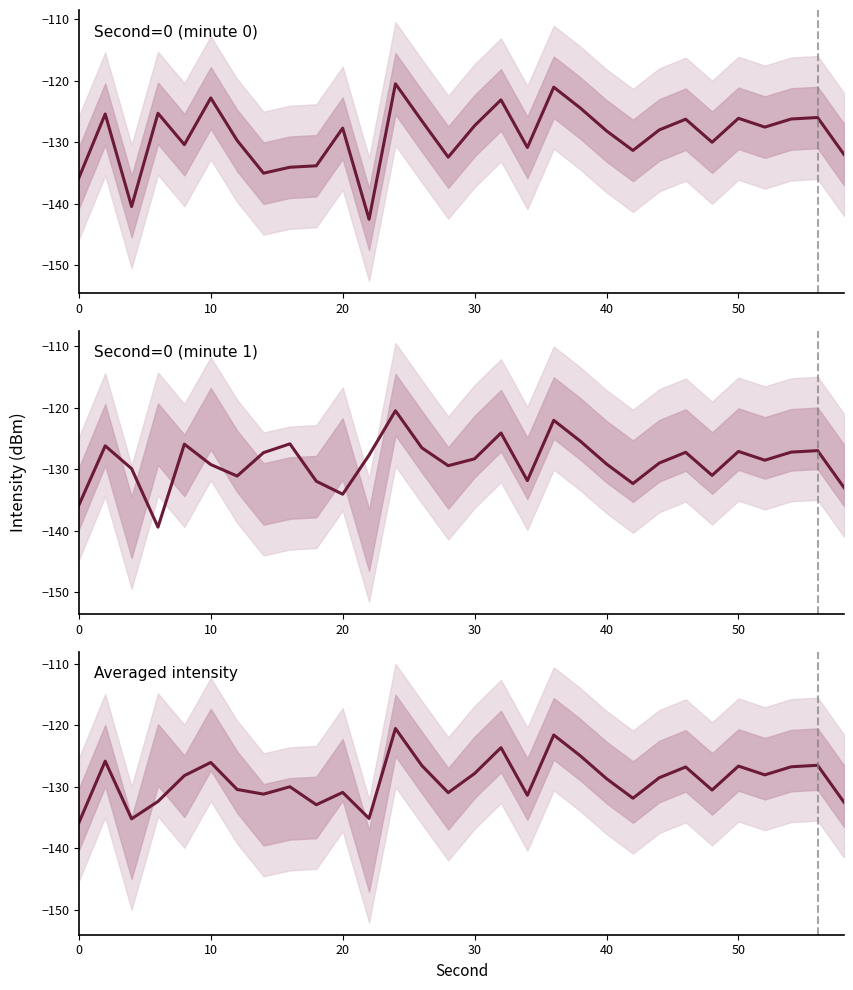

Does the chart display data point markers on the line(s)?

No